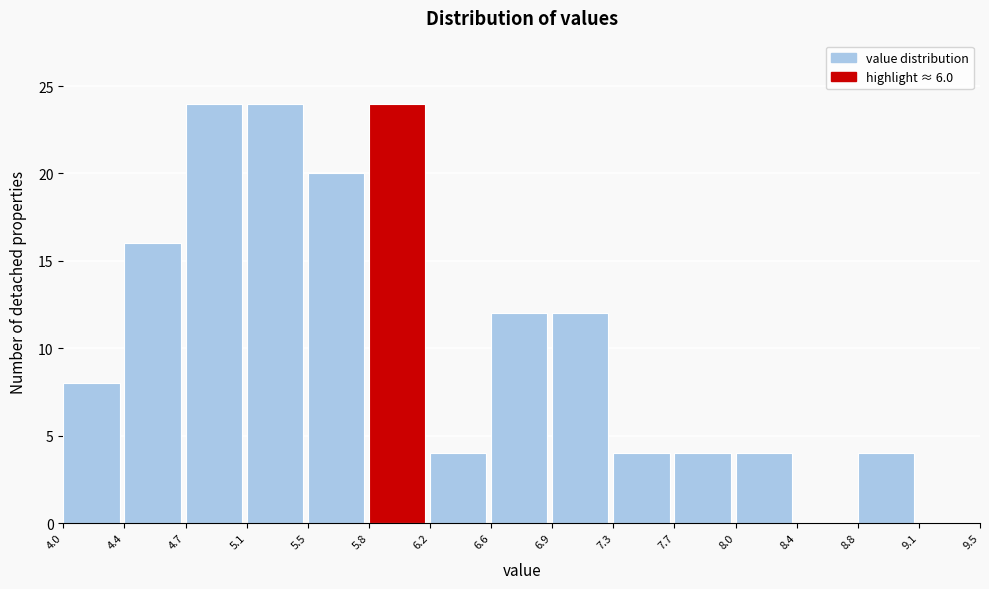

Reading left to right, list every bar in this chart as the range it spans on the x-axis followed by its height. The values are not printed on the chart, so give them approximately, as read against the axis.

4.0 to 4.4: 8
4.4 to 4.7: 16
4.7 to 5.1: 24
5.1 to 5.5: 24
5.5 to 5.8: 20
5.8 to 6.2: 24
6.2 to 6.6: 4
6.6 to 6.9: 12
6.9 to 7.3: 12
7.3 to 7.7: 4
7.7 to 8.0: 4
8.0 to 8.4: 4
8.4 to 8.8: 0
8.8 to 9.1: 4
9.1 to 9.5: 0